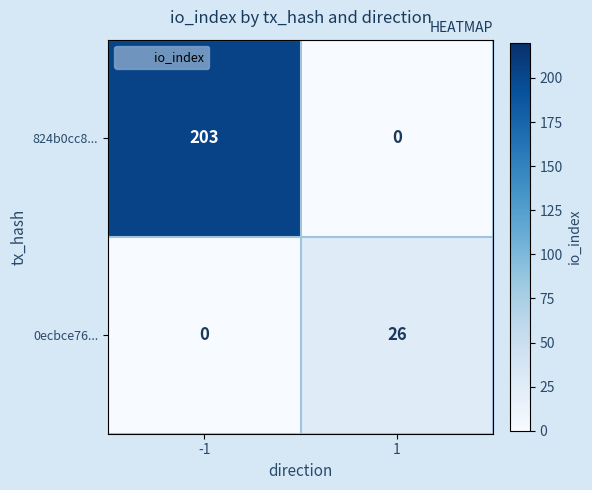

Which series has the widest spread of values?

824b0cc8...